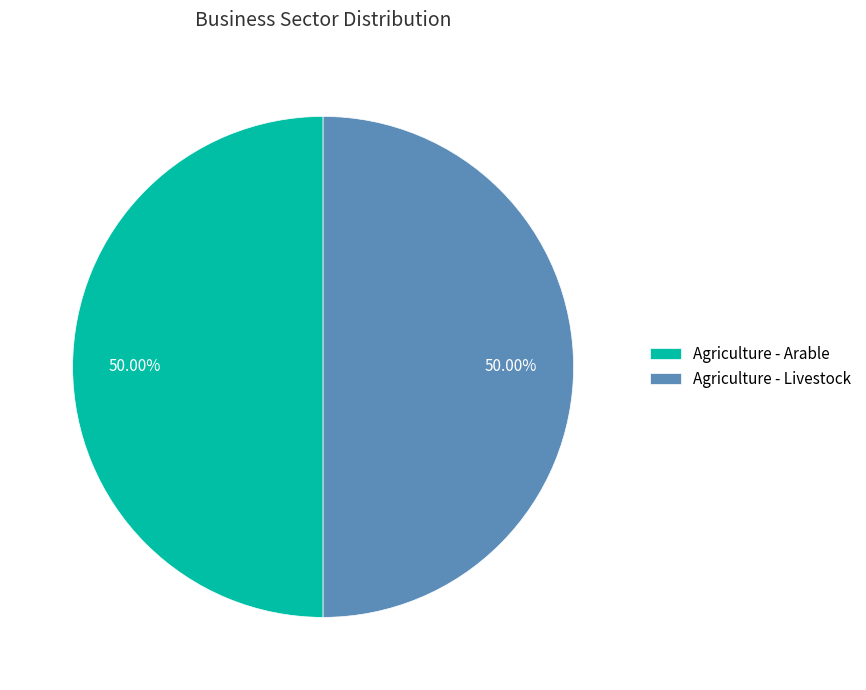

To the nearest percent, what is the combined percentage of Agriculture - Livestock and Agriculture - Arable?

100%